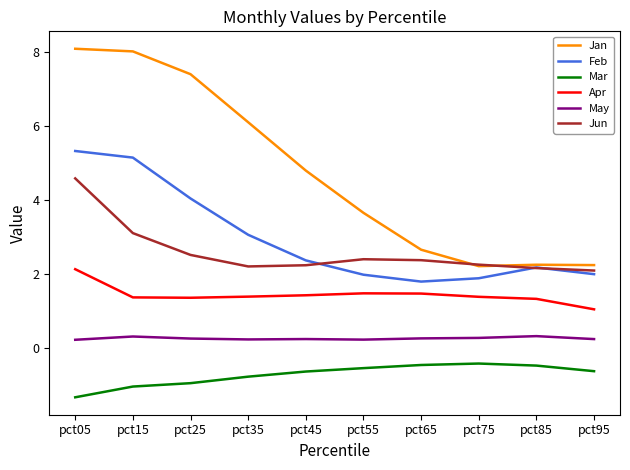

The Mar series shows -0.8 at pct35. True or false?

True